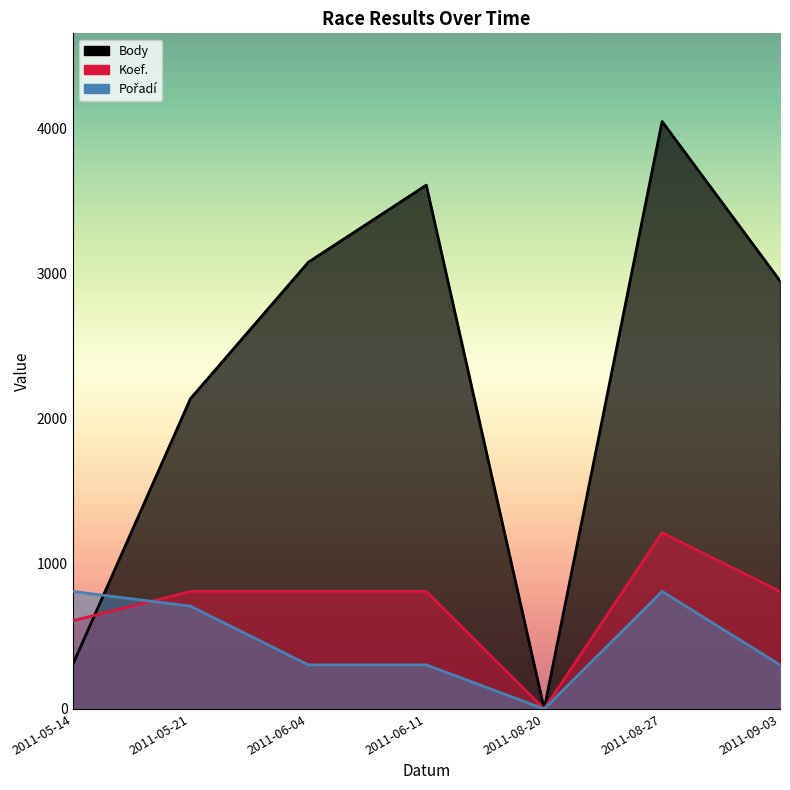

At which category does Koef. reach its first local peak?

2011-08-27